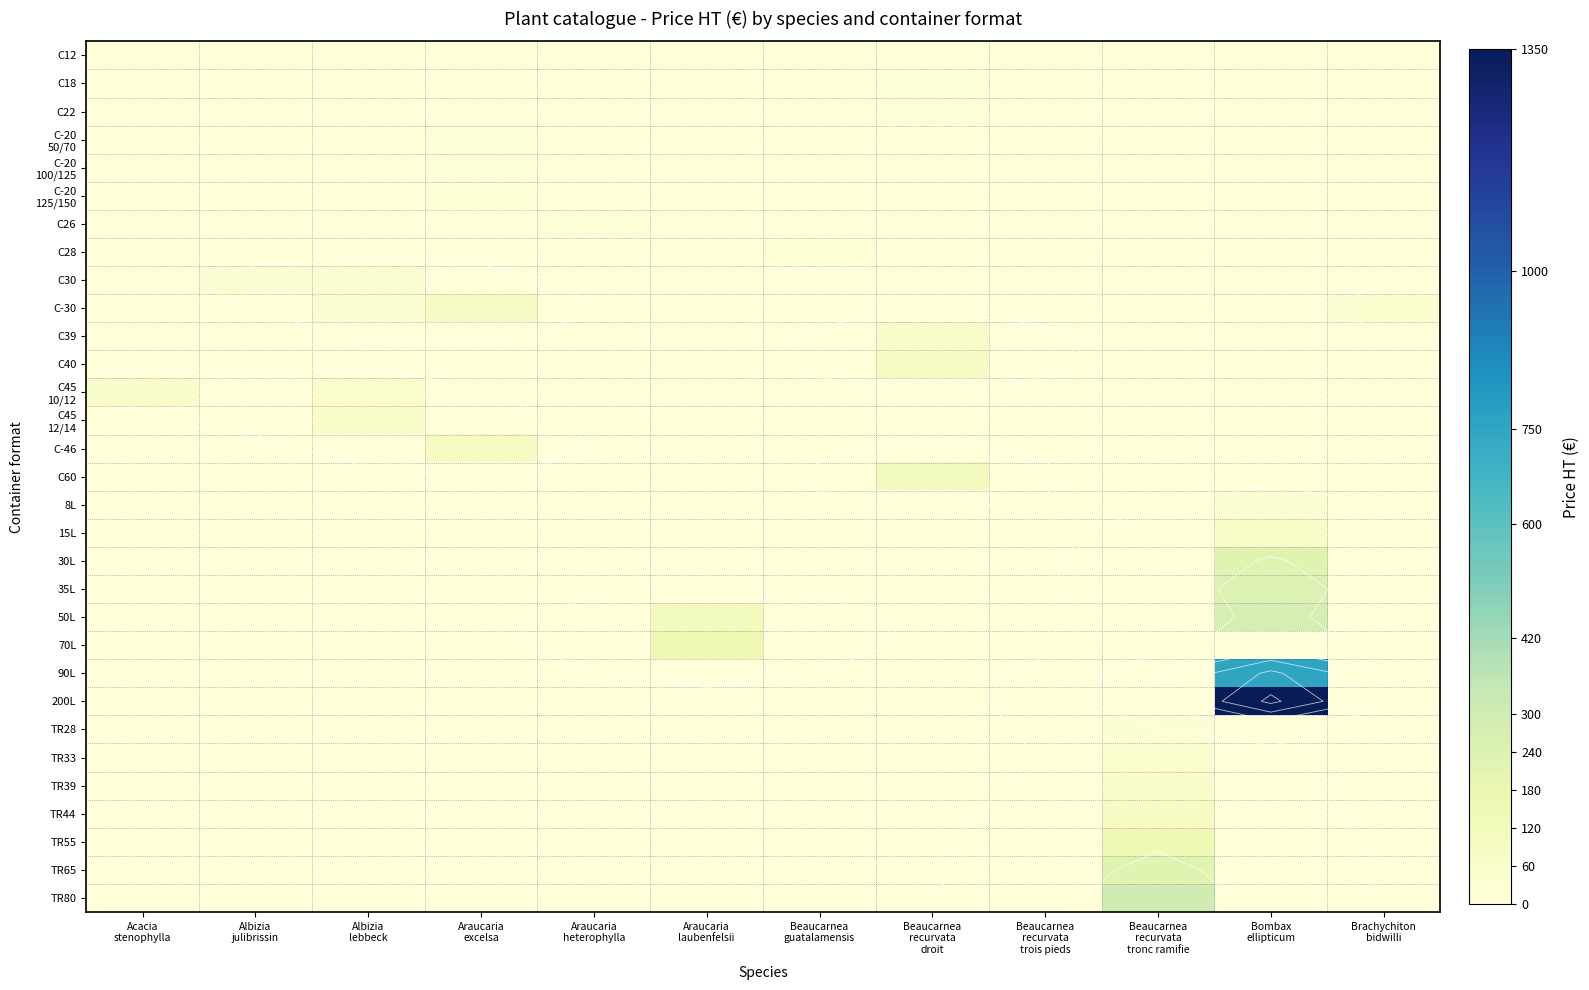

Between Araucaria
heterophylla and Albizia
julibrissin, which is larger?

Araucaria
heterophylla